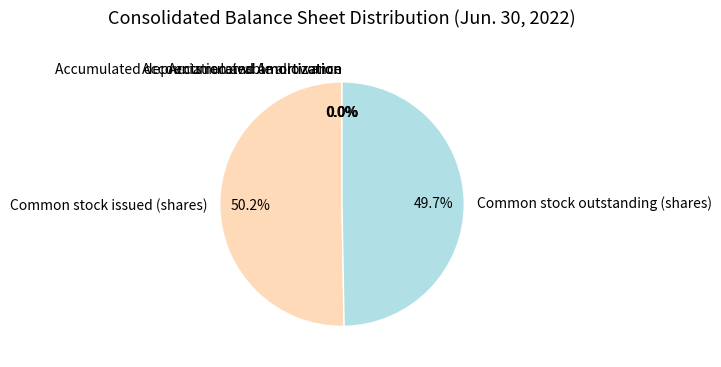

What is the majority slice?

Common stock issued (shares)